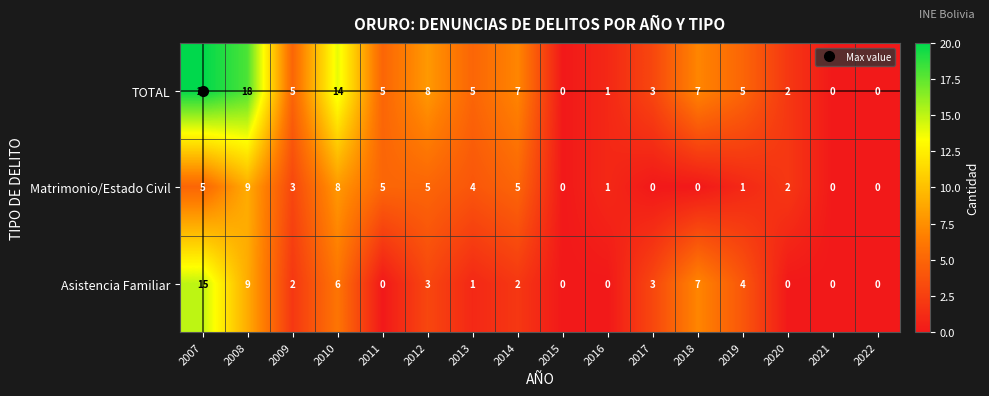

What is the difference between the Matrimonio/Estado Civil values at 2020 and 2008?

7